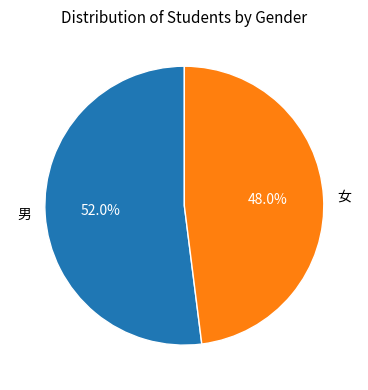

Does any single category account for the majority?

Yes